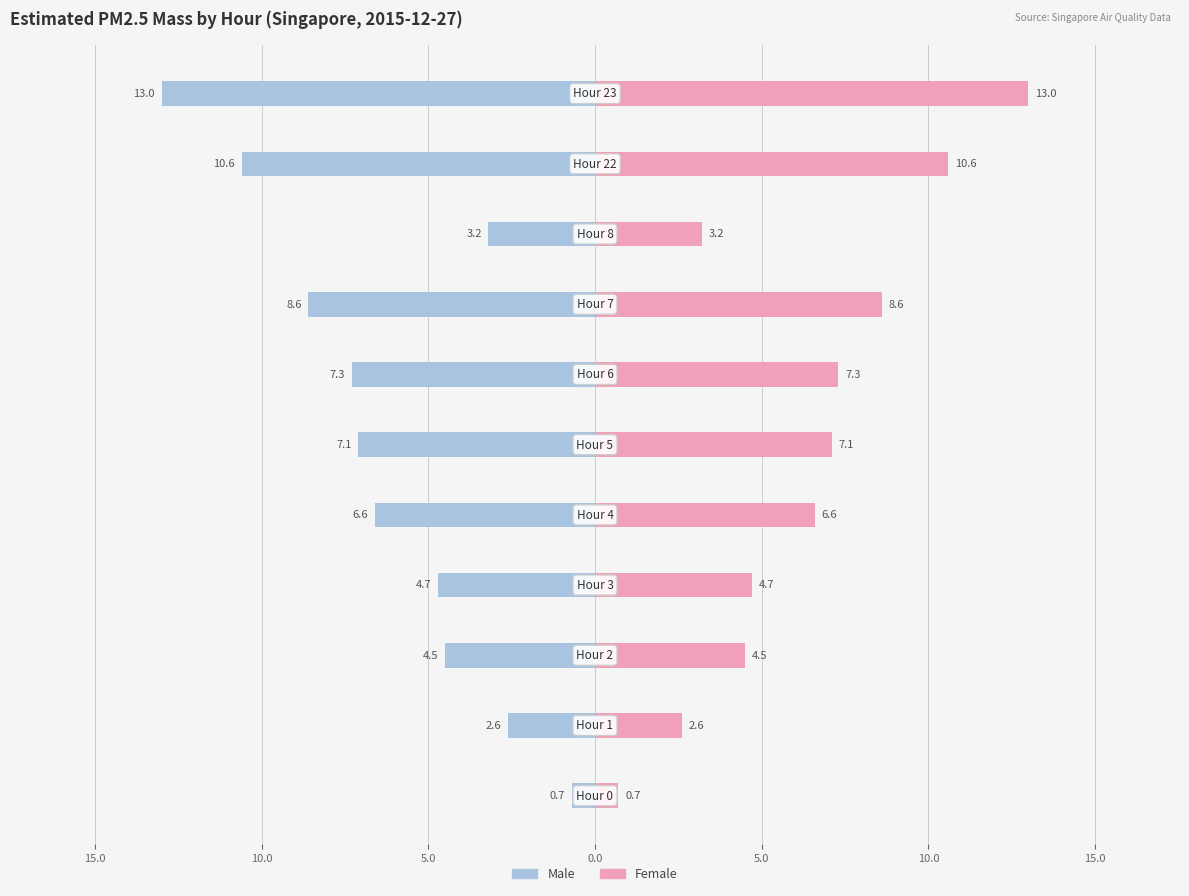

Is it true that Male equals -2.2 at 15.0?

False